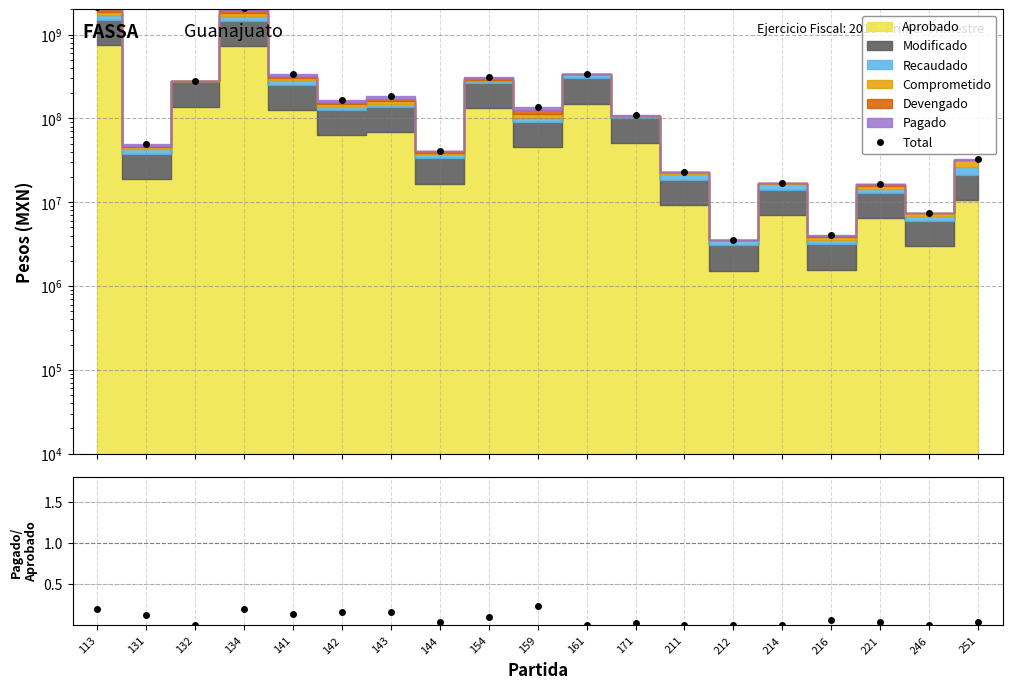

True or false: Total and Pagado/Aprobado cross at least once.

False